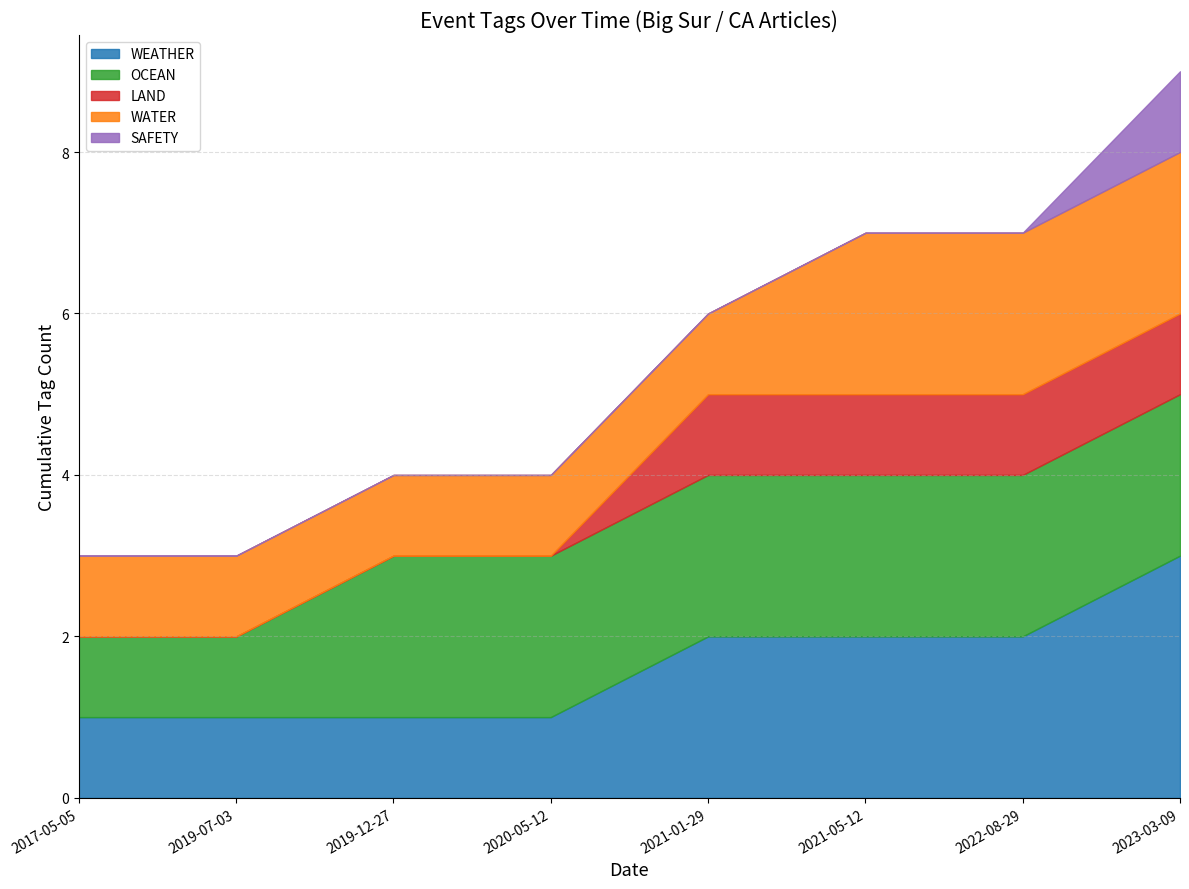

True or false: WEATHER and SAFETY intersect in this chart.

False